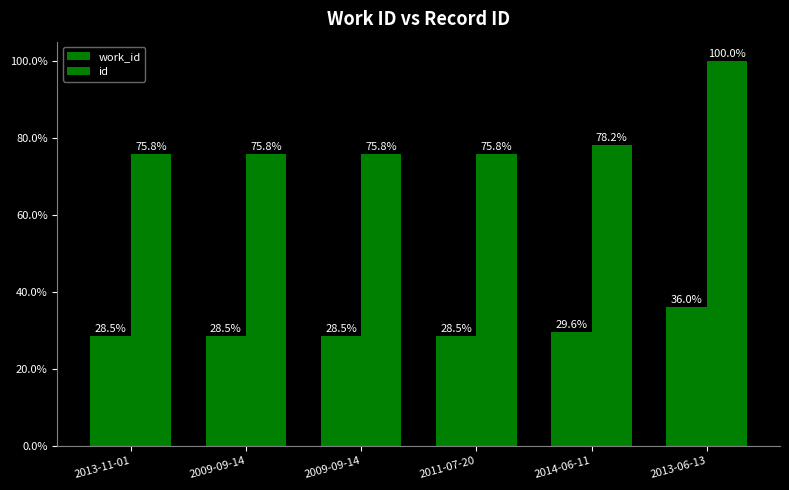

What is the total value across all series at 2009-09-14?

104.3